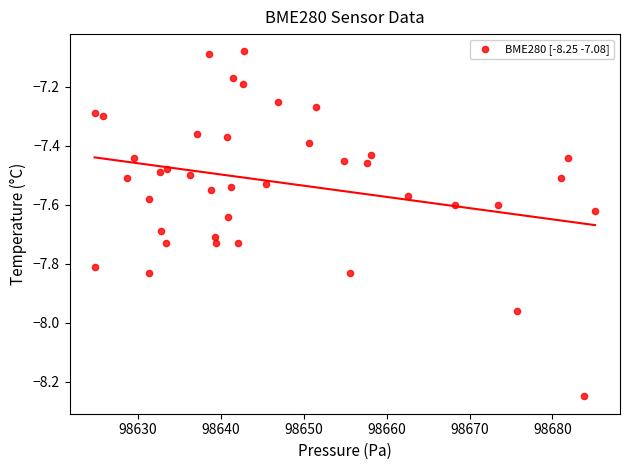

What is the range of Y values (max minus min)?

1.2